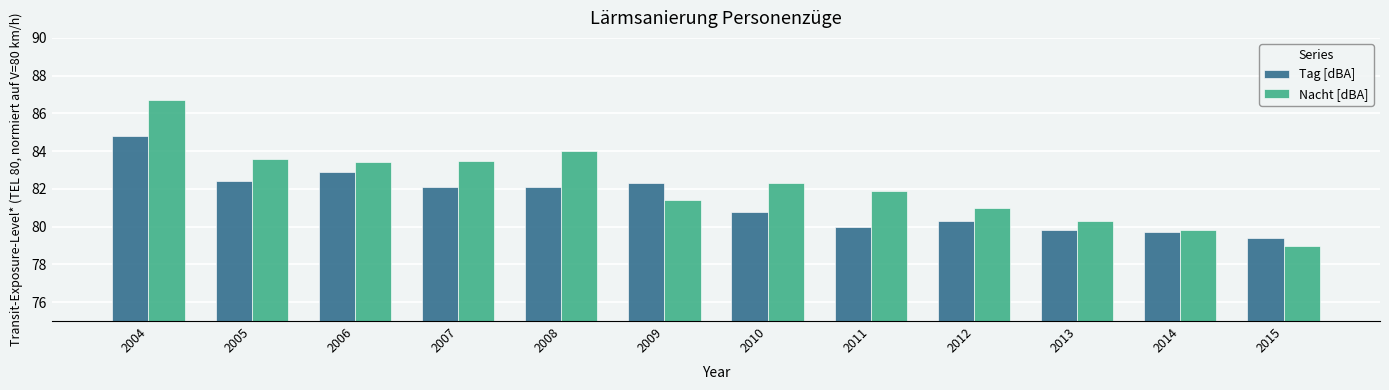

What are all the series names shown in the legend?

Tag [dBA], Nacht [dBA]